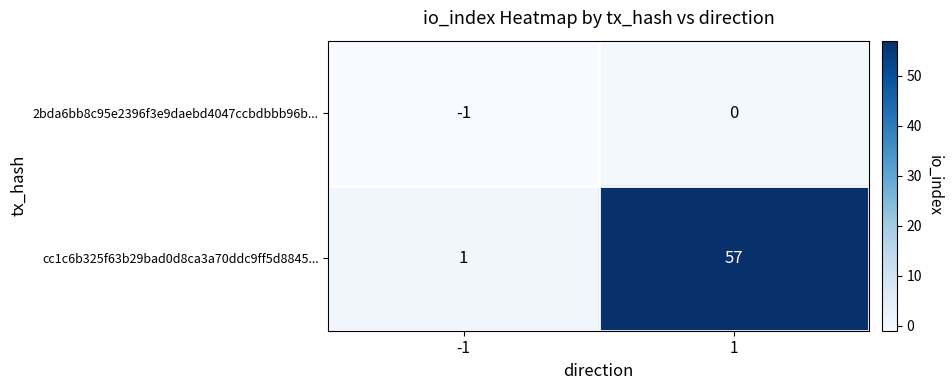

Reading right to left, what are all the values shown in this chart?

2bda6bb8c95e2396f3e9daebd4047ccbdbbb96b...: 1=0	-1=-1
cc1c6b325f63b29bad0d8ca3a70ddc9ff5d8845...: 1=57	-1=1